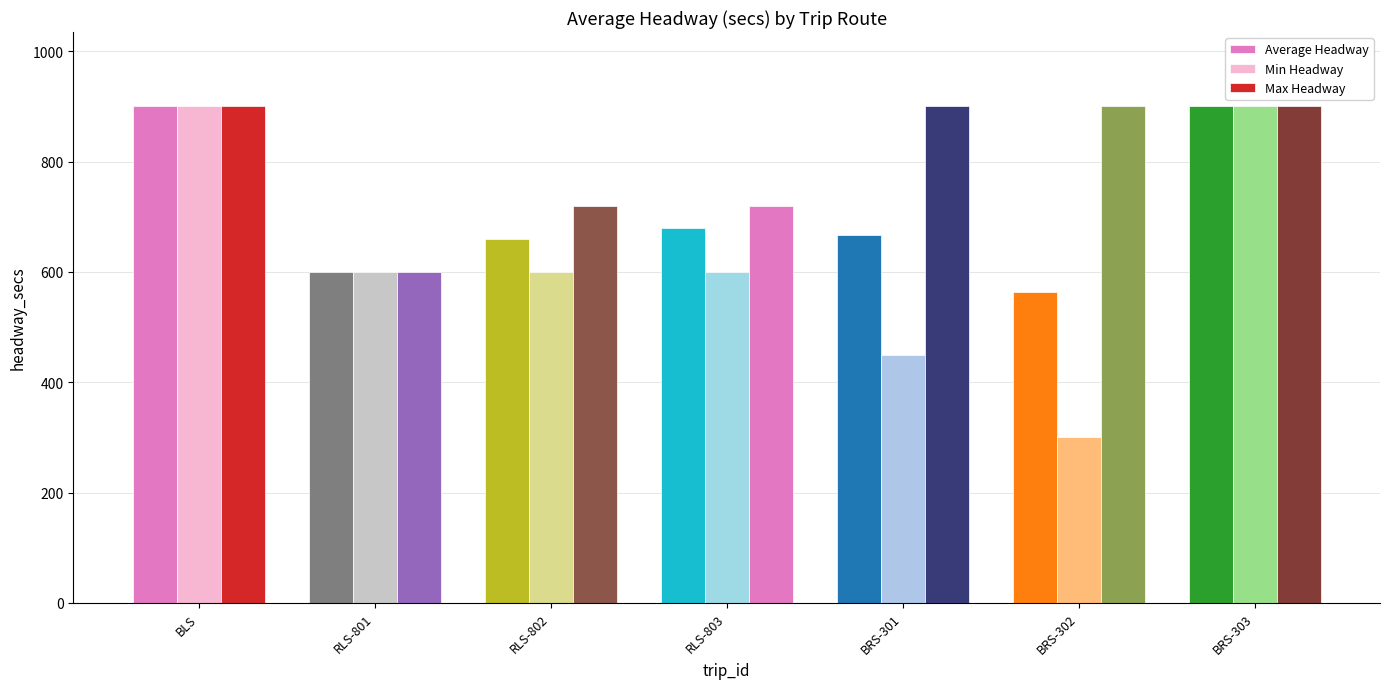

True or false: Average Headway has a value of 900 at BLS.

True